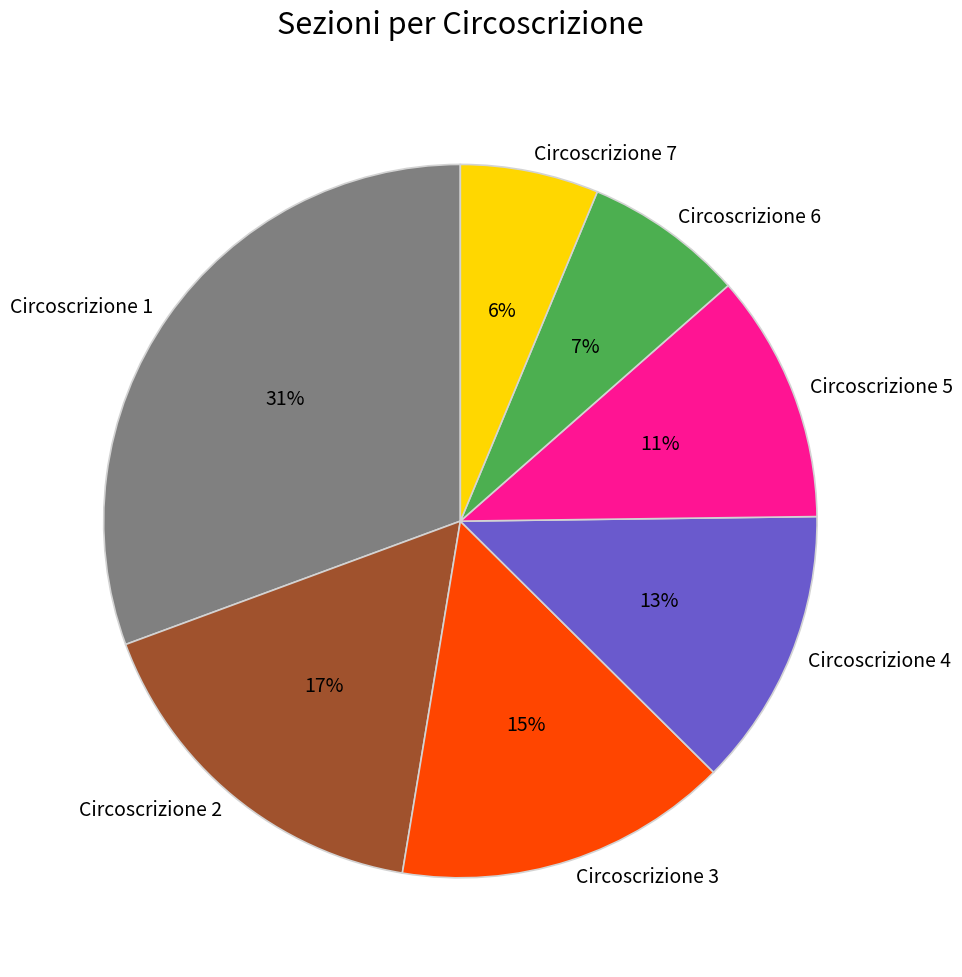

How many slices are in this pie chart?

7